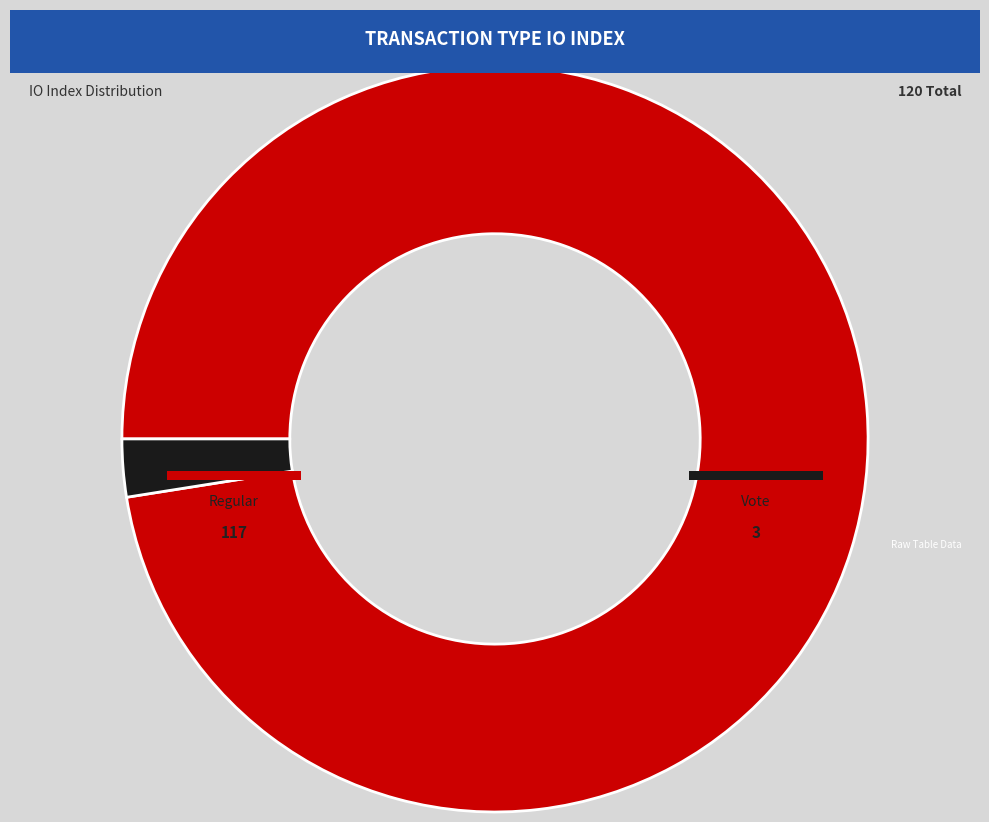

Which category has the smallest portion of the pie?

Vote (io_index=3)